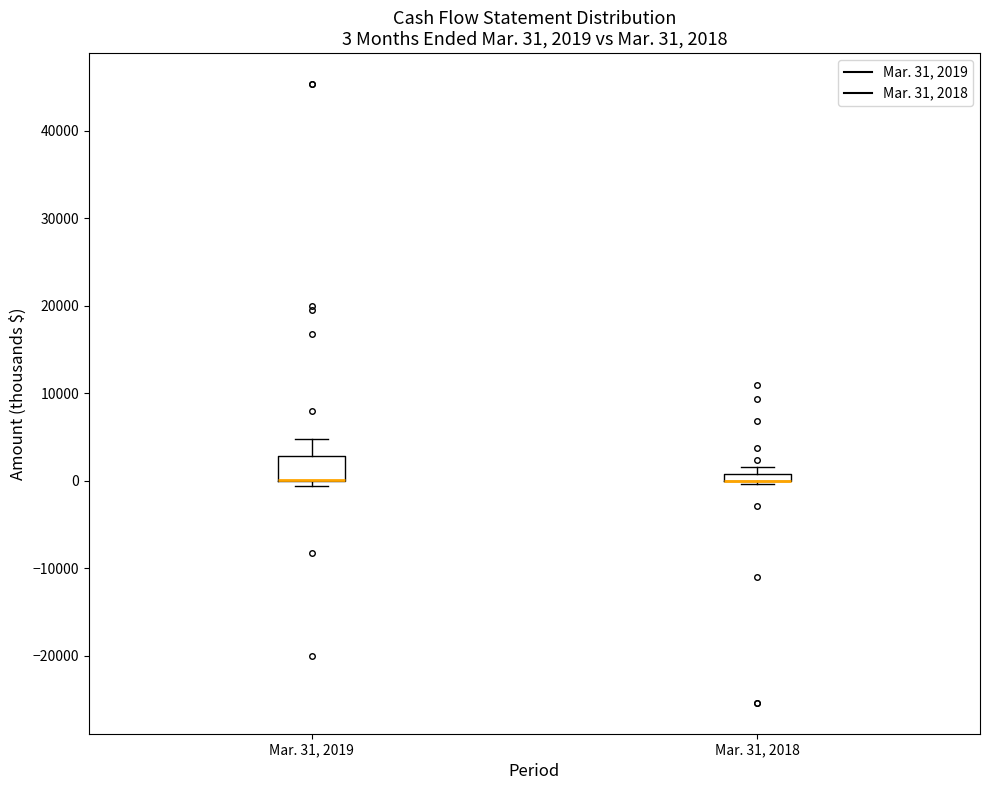

Which box is the tallest, from its lower edge to its upper edge?

Mar. 31, 2019